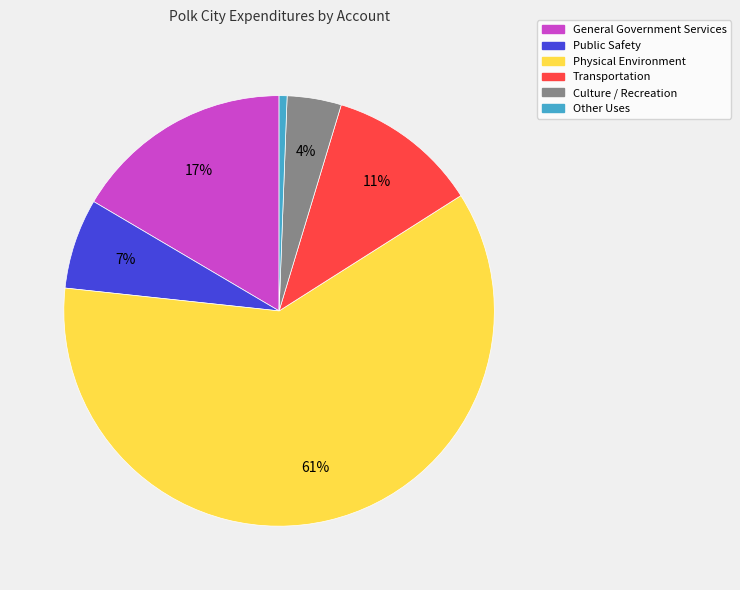

Rank the categories by value from highest to lowest.

Physical Environment, General Government Services, Transportation, Public Safety, Culture / Recreation, Other Uses